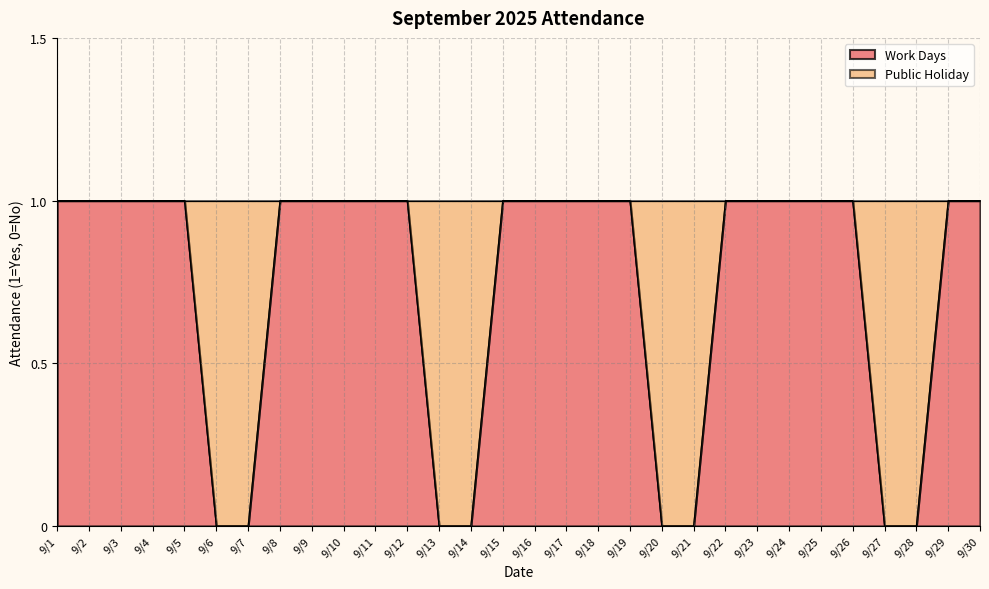

What is the difference between the maximum and minimum values?

1